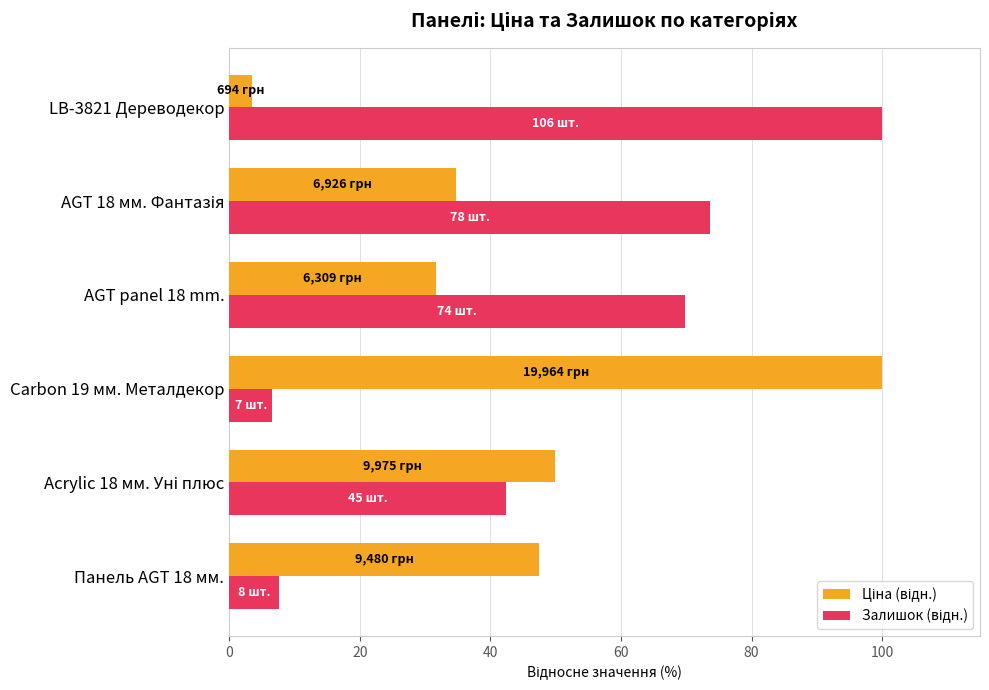

At how many categories does at least one series exceed 57?

4